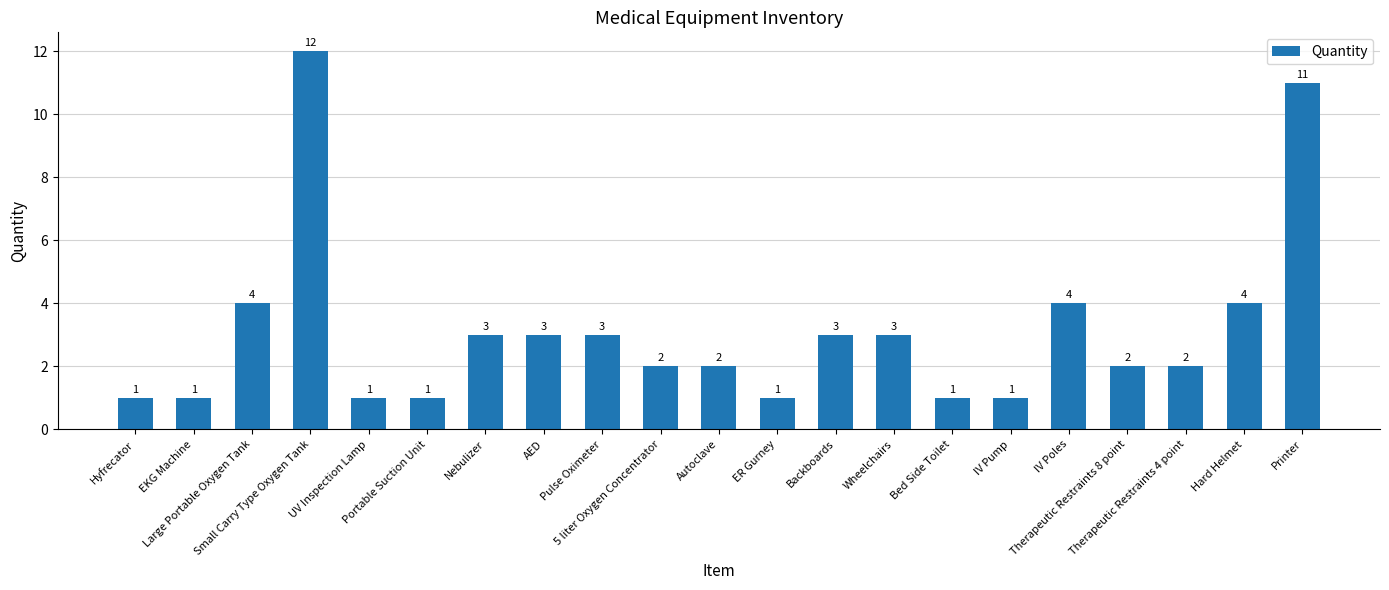

Between Large Portable Oxygen Tank and Wheelchairs, which is larger?

Large Portable Oxygen Tank